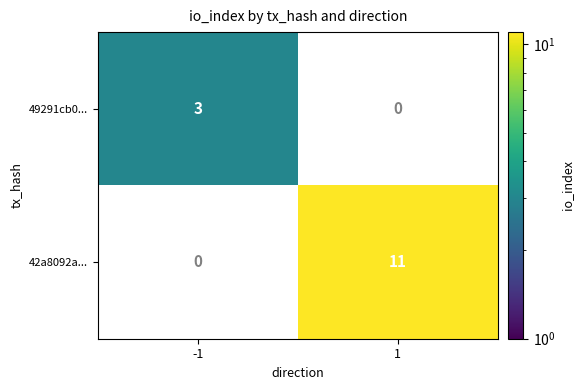

Reading left to right, what are all the values shown in this chart?

49291cb0...: -1=3	1=0
42a8092a...: -1=0	1=11